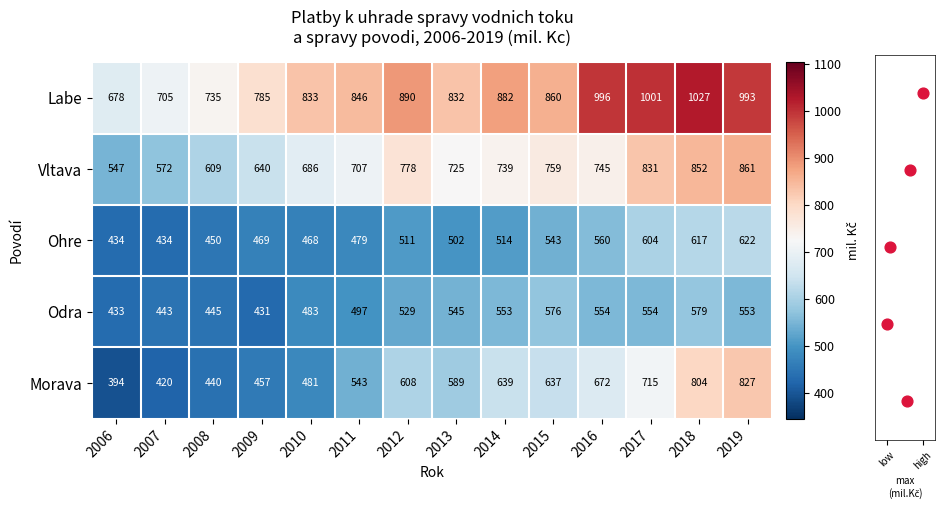

At which label does Labe first exceed 860?

2012